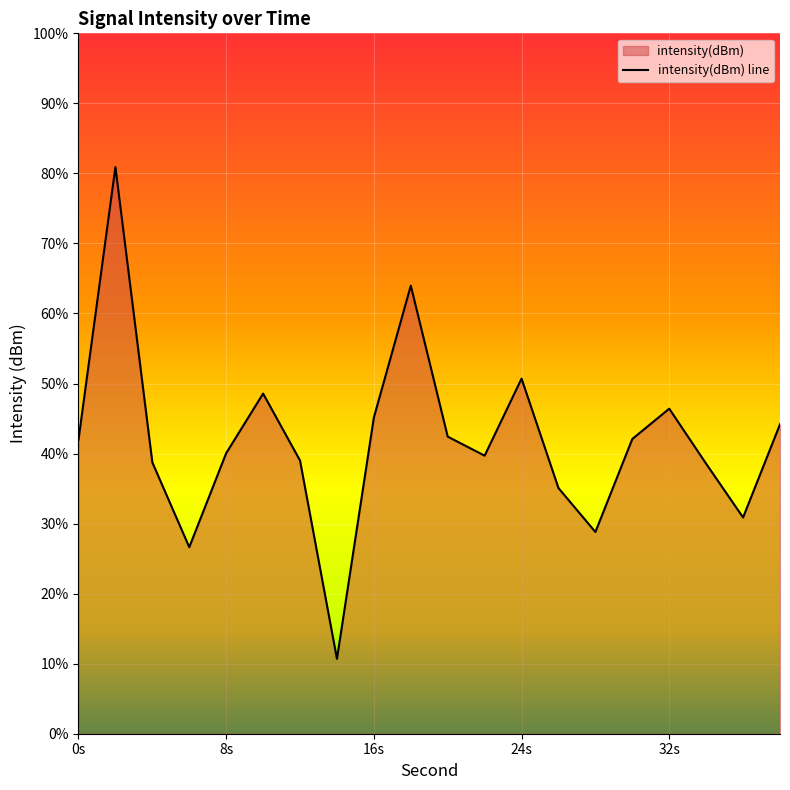

What is the sum of the values at 38 and 30?

-256.9